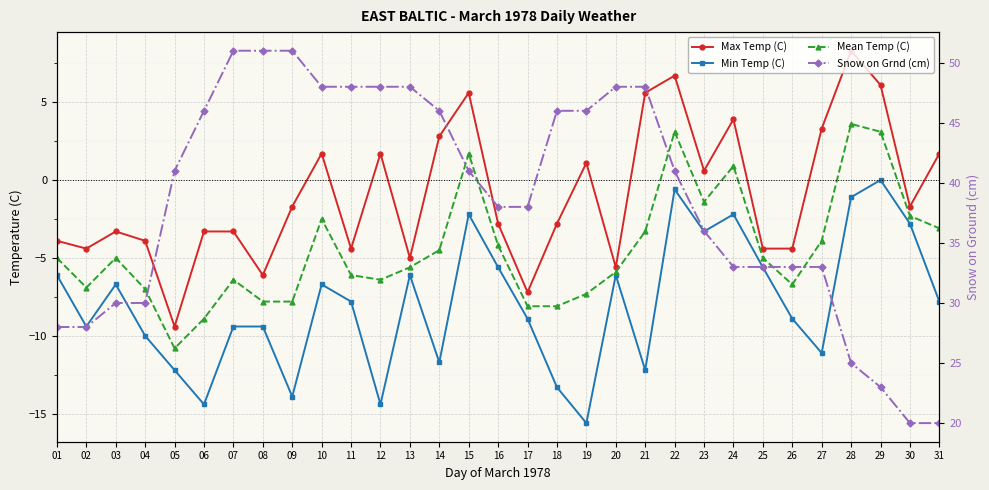

List the labels in order of Mean Temp (C) value, largest first.

28, 22, 29, 15, 24, 23, 30, 10, 31, 21, 27, 16, 14, 01, 03, 25, 13, 20, 11, 07, 12, 26, 02, 04, 19, 08, 09, 17, 18, 06, 05